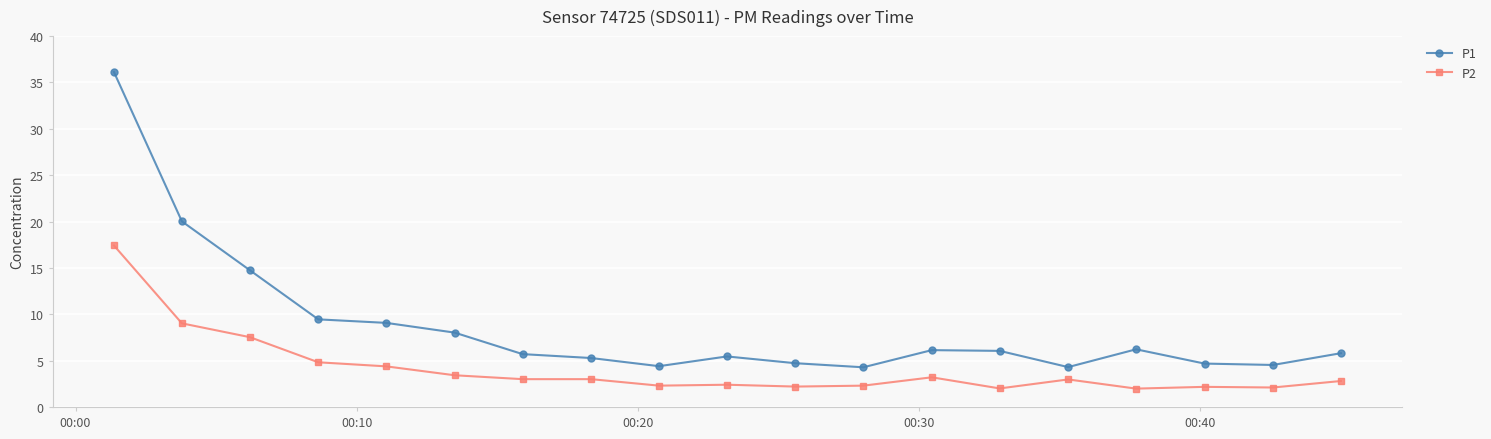

List the series in order of their peak value, highest first.

P1, P2